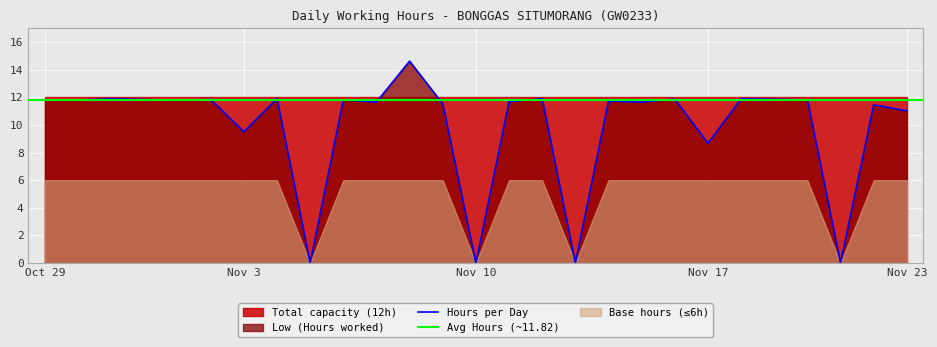

What is the sum of all values?

267.6